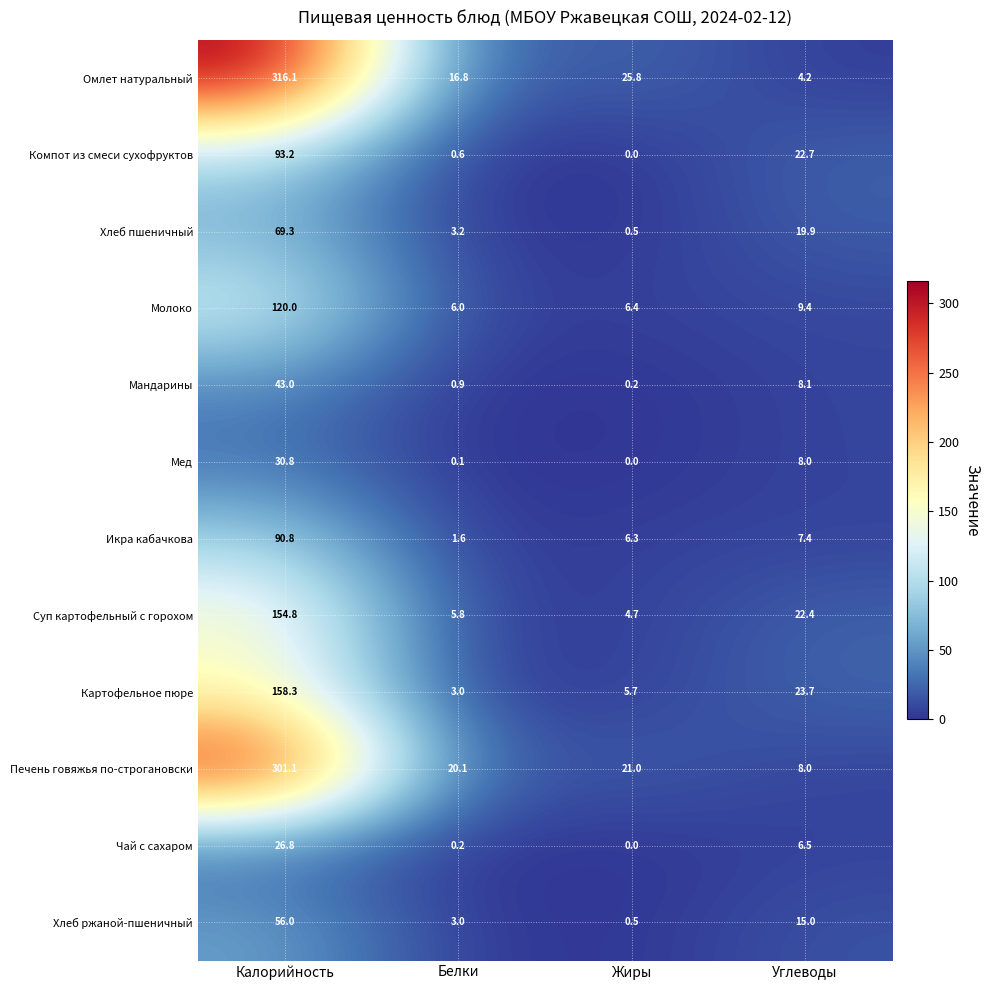

How many data points in Мед are less than 8?

2